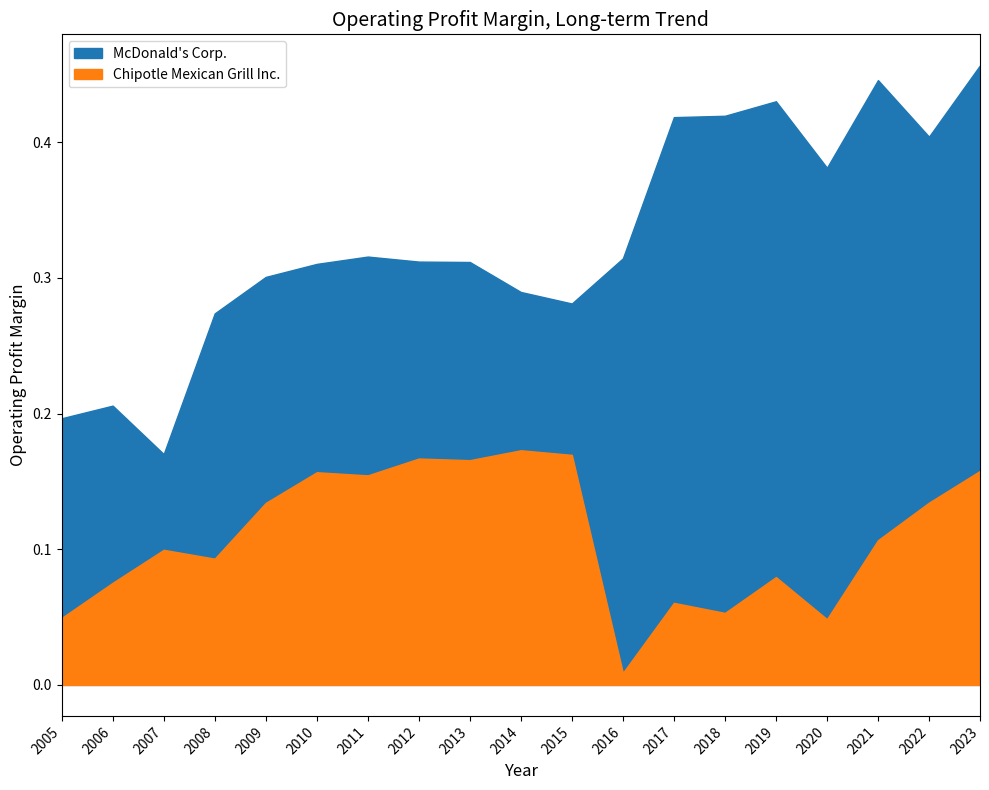

What is the value of the McDonald's Corp. point at the 12th from the left?

0.3